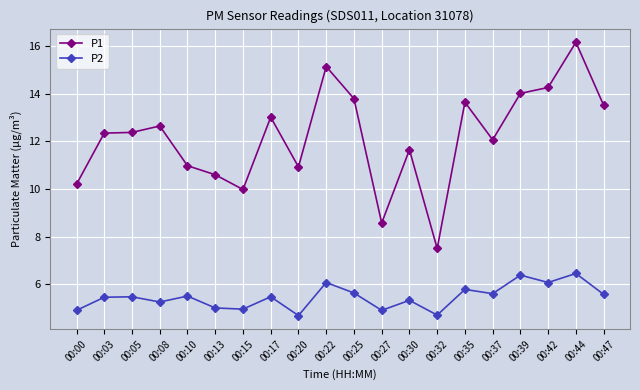

What value does the P1 series have at 00:15?

10.0